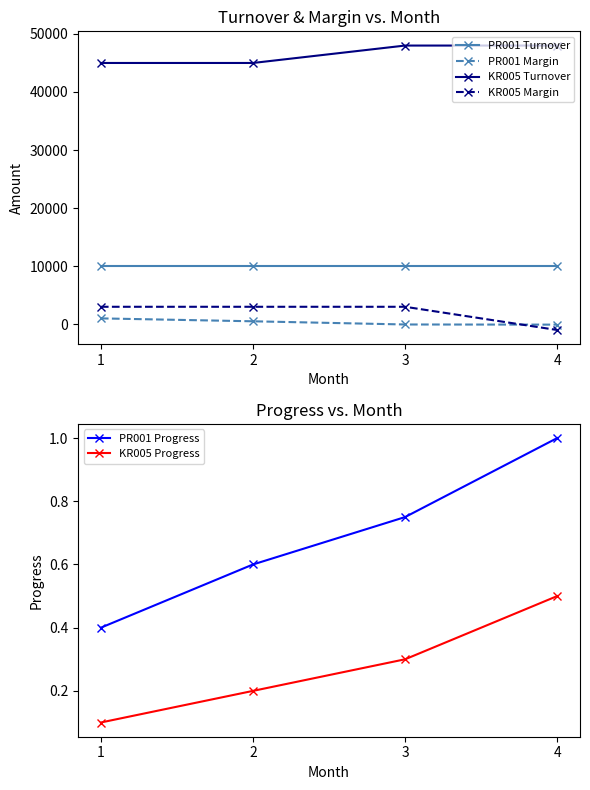

At which label does PR001 Progress reach its minimum?

1